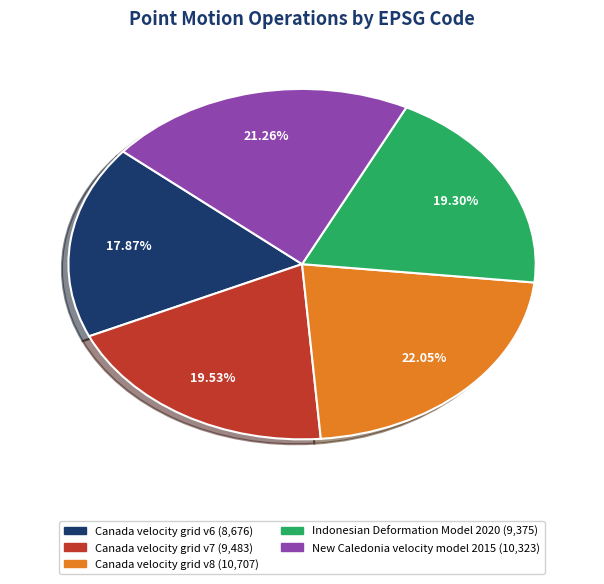

To the nearest percent, what percentage of the pie is Canada velocity grid v6?

18%